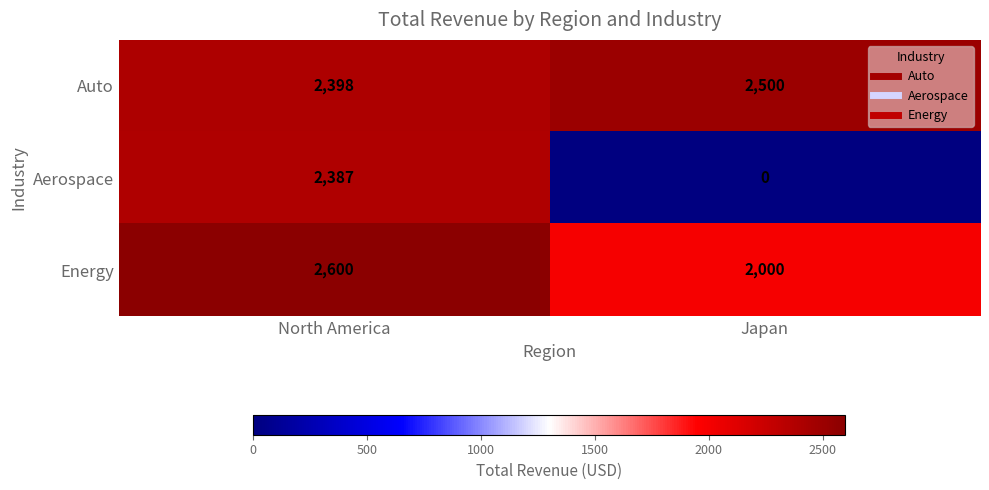

The Aerospace series shows 0 at Japan. True or false?

True